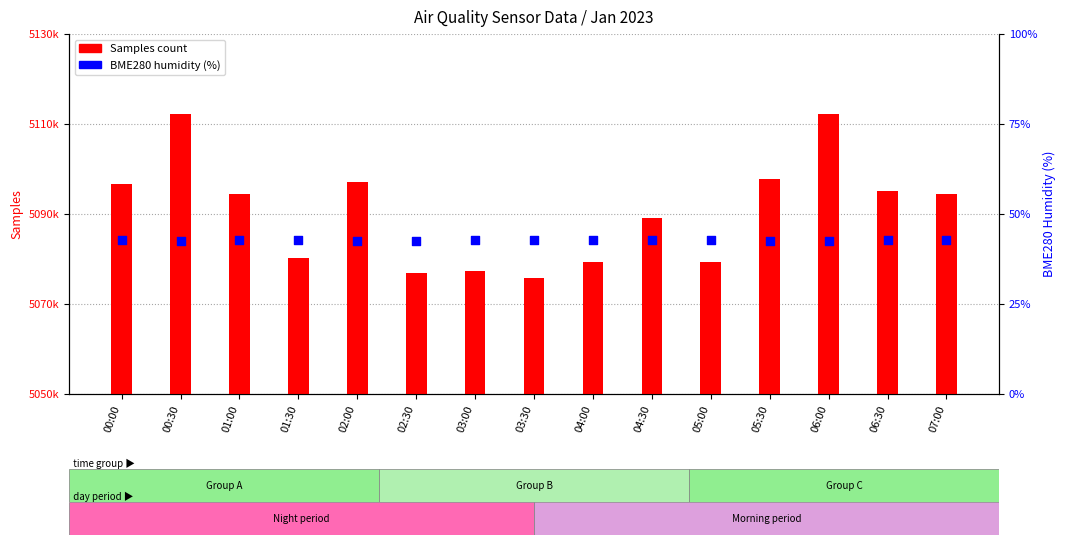

What is the total value across all series at 07:00?

5094526.7